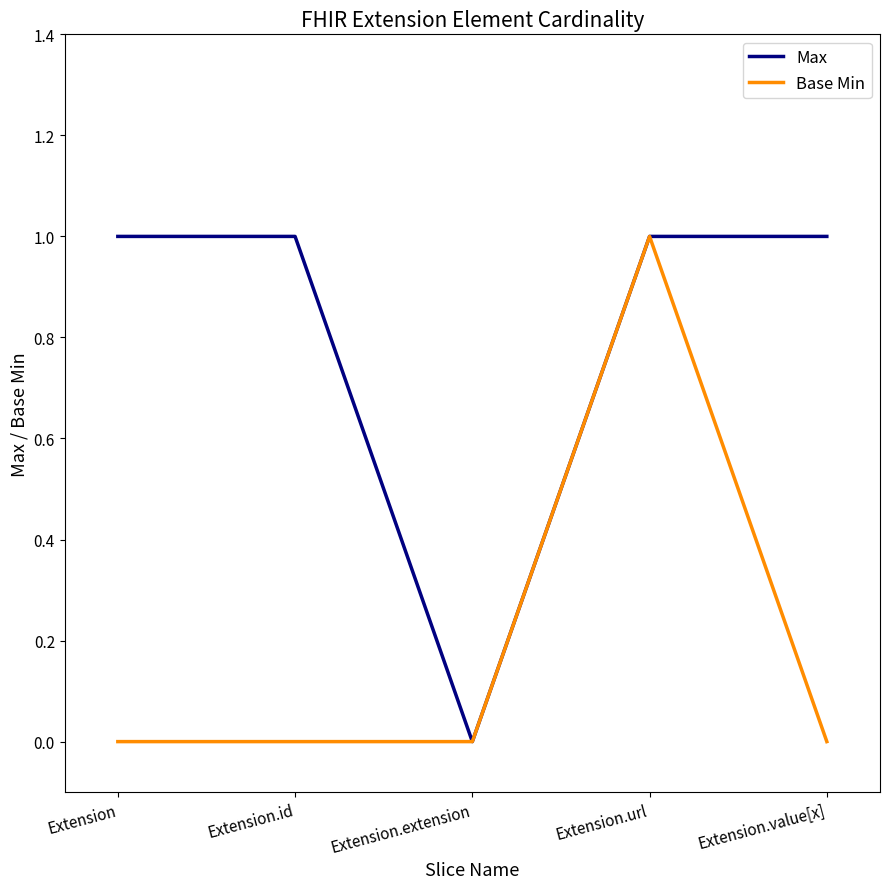

Reading right to left, extract all data points from this chart.

Max: 1	1	0	1	1
Base Min: 0	1	0	0	0